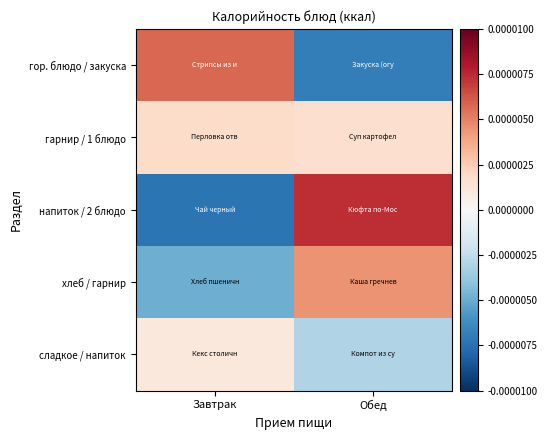

Reading right to left, transcribe all the data shown in this chart.

гор. блюдо / закуска: Обед=-0.0	Завтрак=0.0
гарнир / 1 блюдо: Обед=0.0	Завтрак=0.0
напиток / 2 блюдо: Обед=0.0	Завтрак=-0.0
хлеб / гарнир: Обед=0.0	Завтрак=-0.0
сладкое / напиток: Обед=-0.0	Завтрак=0.0